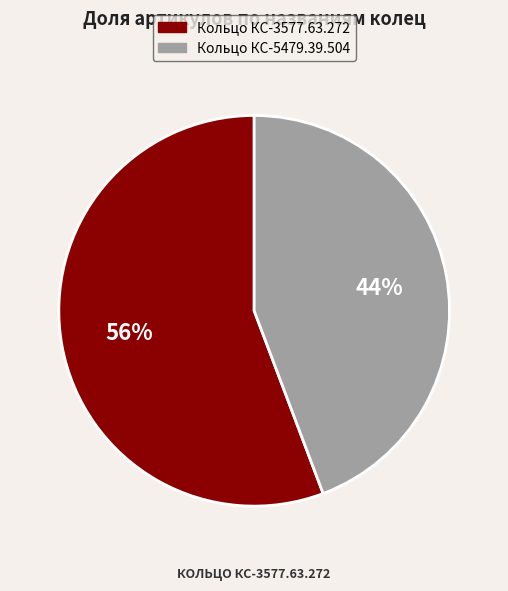

Is Кольцо КС-5479.39.504 the majority of the pie?

No